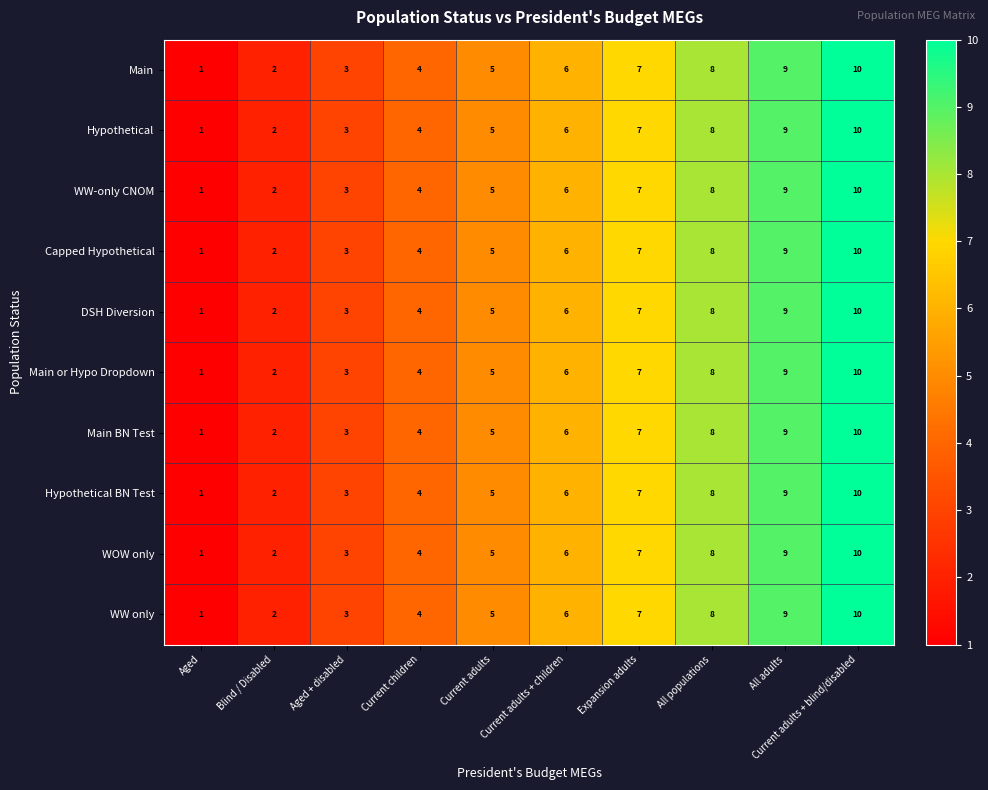

How many Main values are between 3 and 8?

6